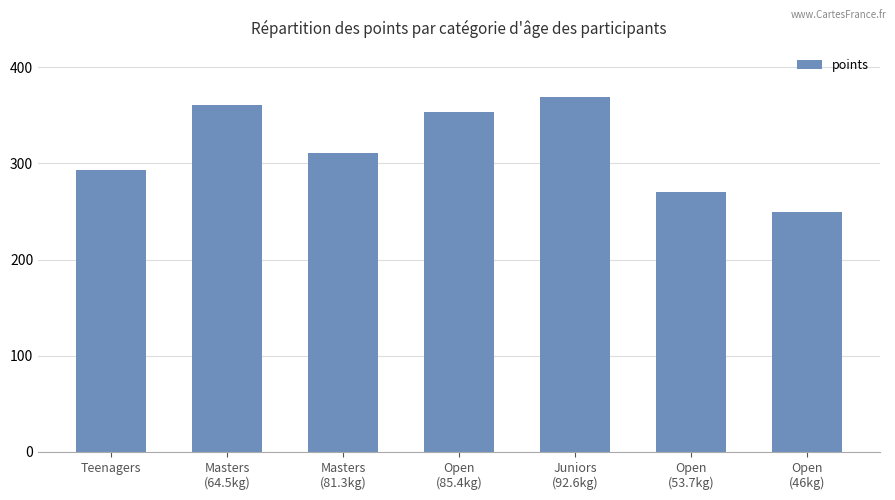

What is the value of the 7th bar from the left?

249.6